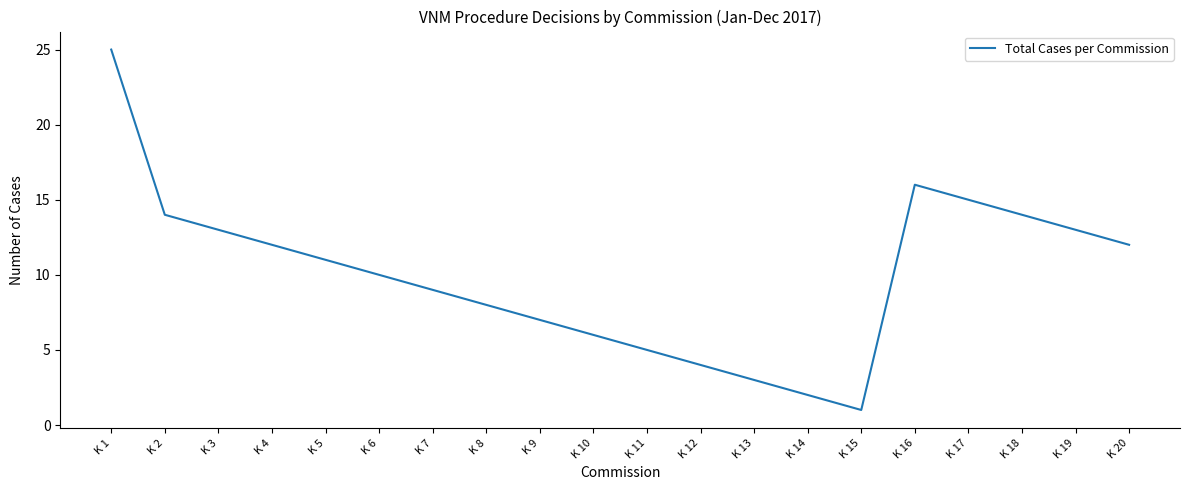

Reading left to right, extract all data points from this chart.

K 1=25	K 2=14	K 3=13	K 4=12	K 5=11	K 6=10	K 7=9	K 8=8	K 9=7	K 10=6	K 11=5	K 12=4	K 13=3	K 14=2	K 15=1	K 16=16	K 17=15	K 18=14	K 19=13	K 20=12